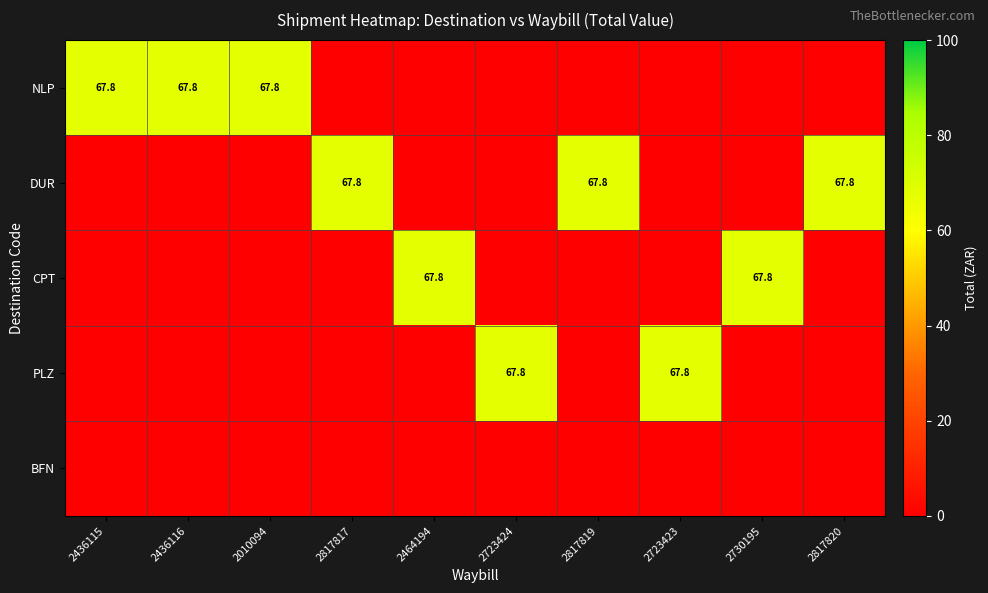

True or false: DUR has a value of 67.8 at 2817817.

True